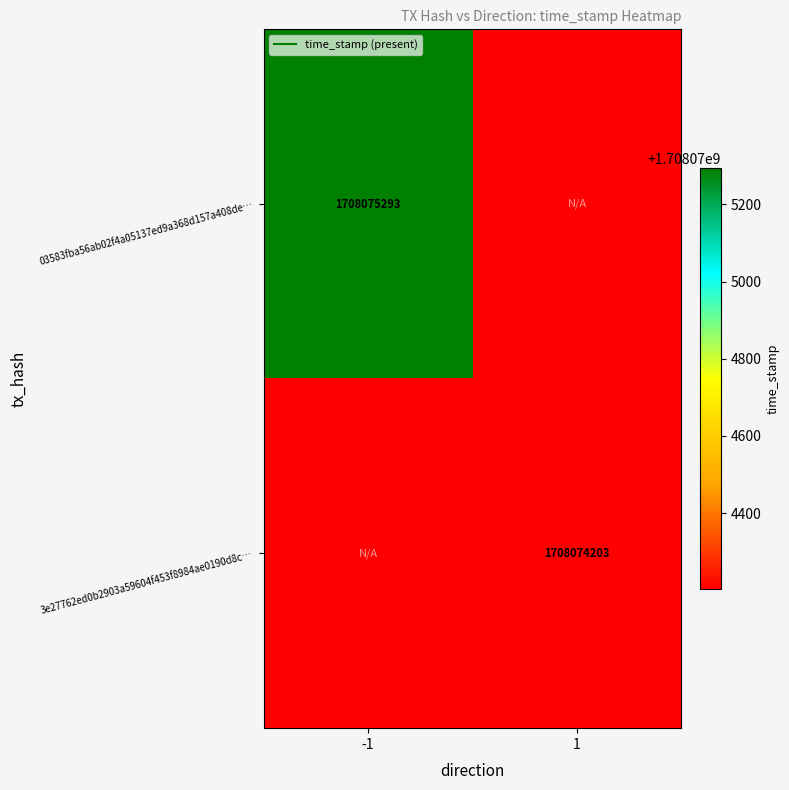

List the series in order of their overall mean, highest first.

03583fba56ab02f4a05137ed9a368d157a408de, 3e27762ed0b2903a59604f453f8984ae0190d8c